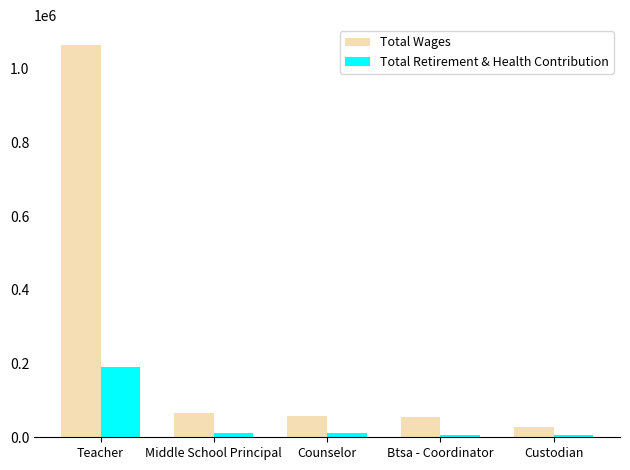

Rank the series by their average value, from lowest to highest.

Total Retirement & Health Contribution, Total Wages